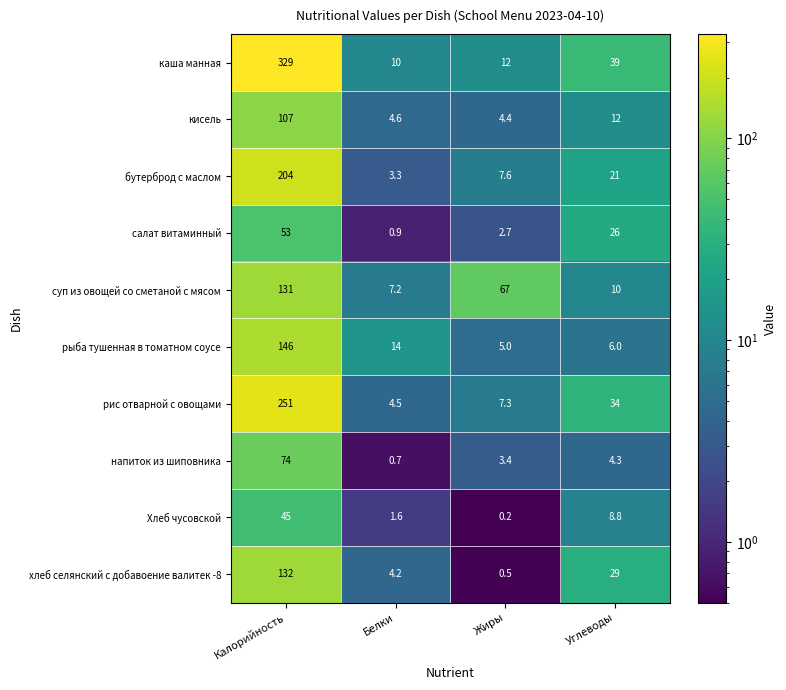

Rank the series at Белки from lowest to highest value.

напиток из шиповника, салат витаминный, Хлеб чусовской, бутерброд с маслом, хлеб селянский с добавоение валитек -8, рис отварной с овощами, кисель, суп из овощей со сметаной с мясом, каша манная, рыба тушенная в томатном соусе